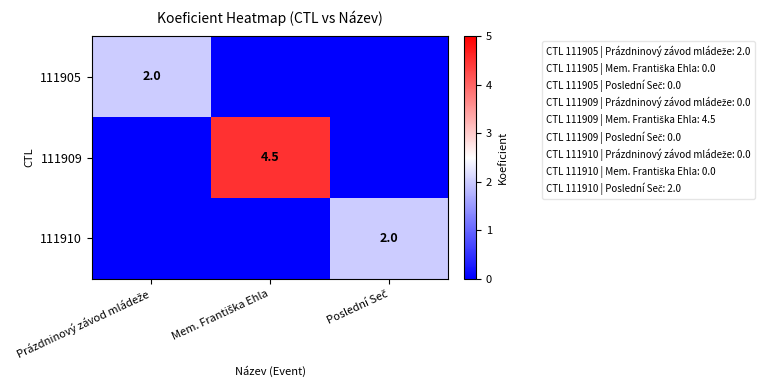

The value of 111905 at Prázdninový závod mládeže is 1.3. True or false?

False